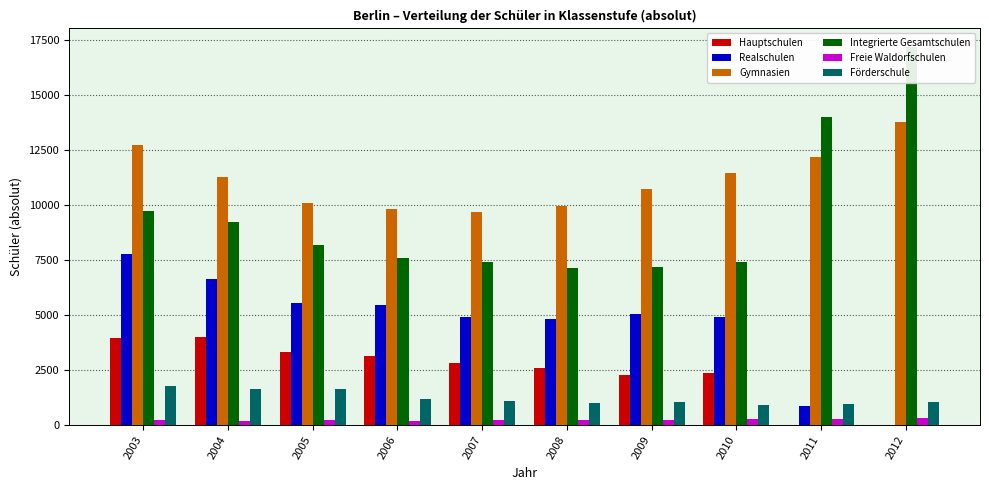

What is the total value across all series at 2006?

27399